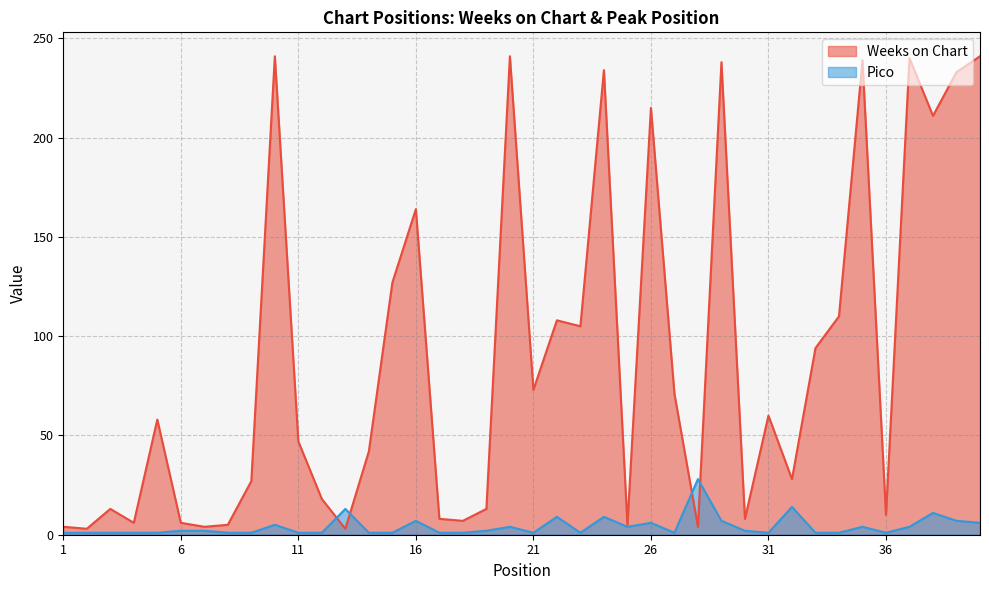

The Weeks on Chart series shows 8 at 6. True or false?

False